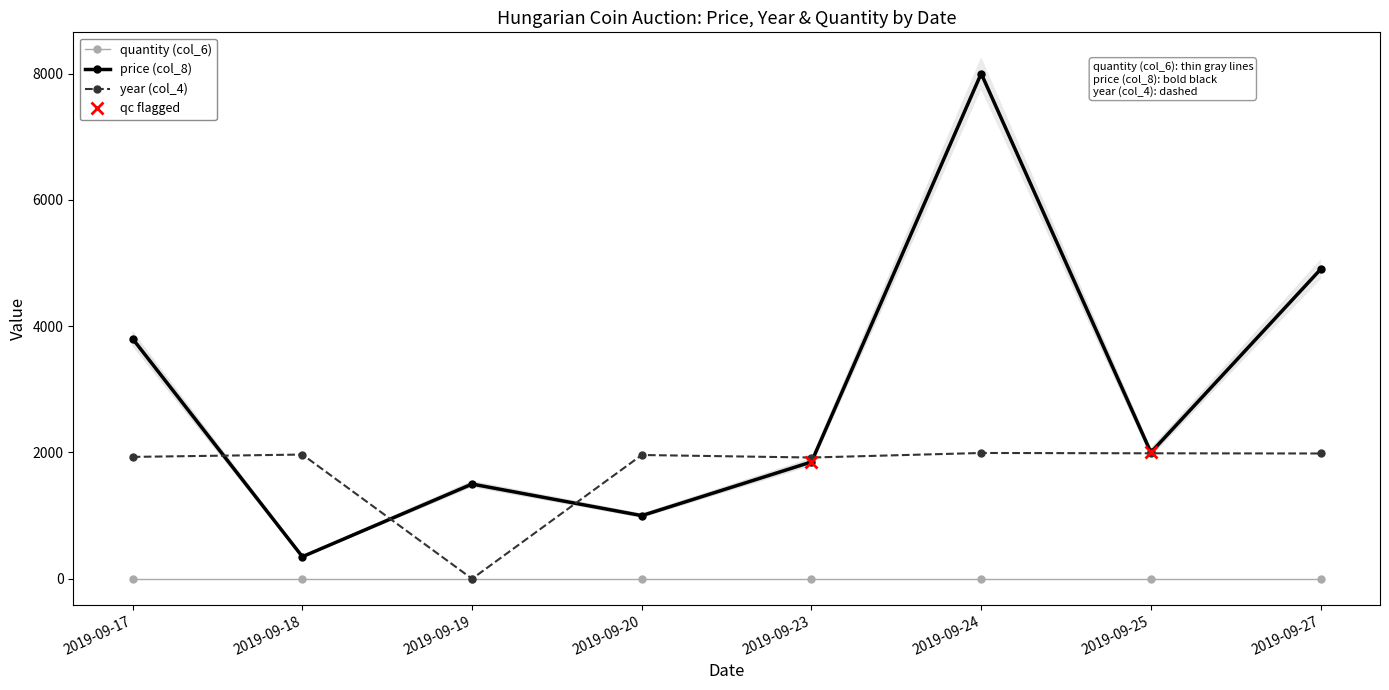

Does the chart have visible grid lines?

No